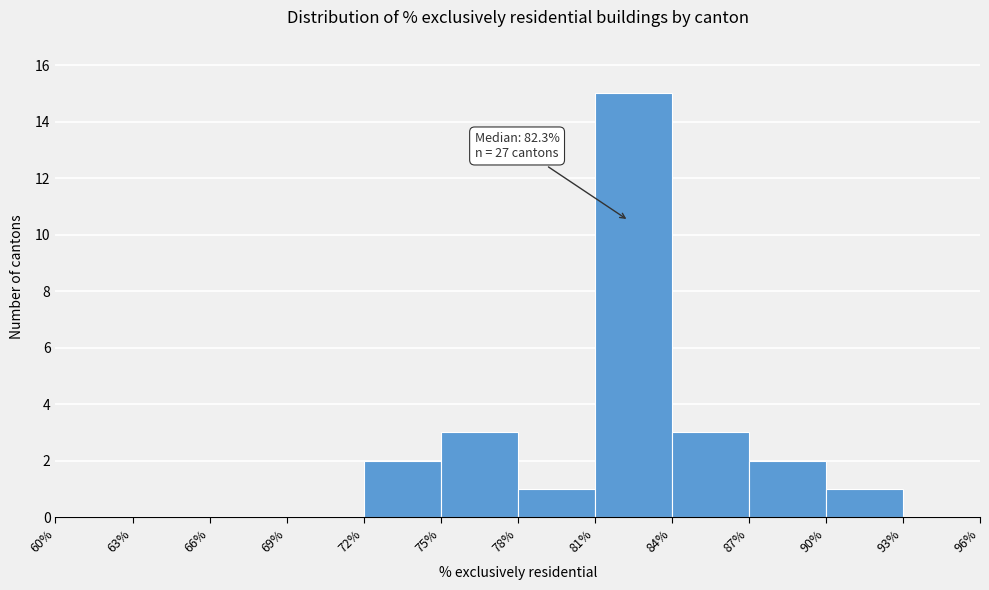

Over which range of the x-axis is the bar tallest?

81% to 84%